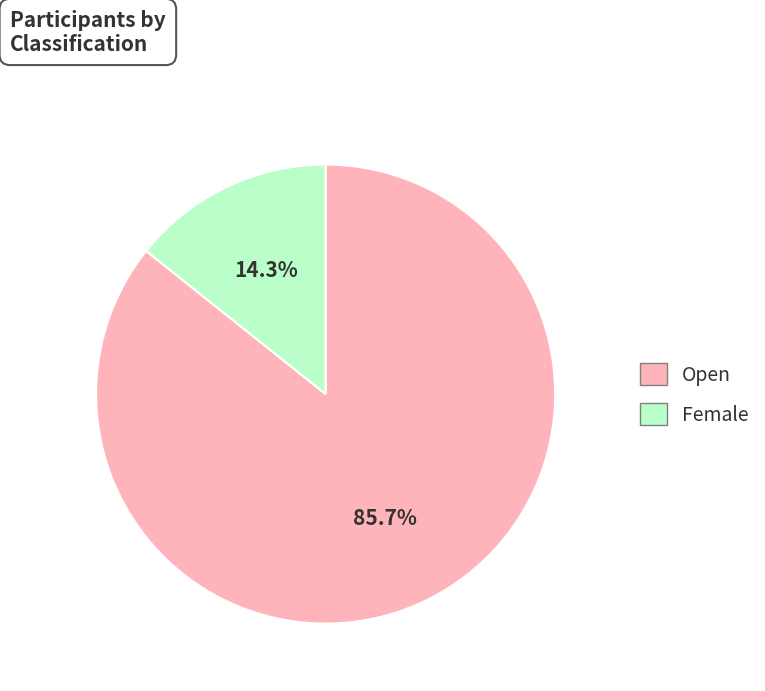

Between Female and Open, which is larger?

Open